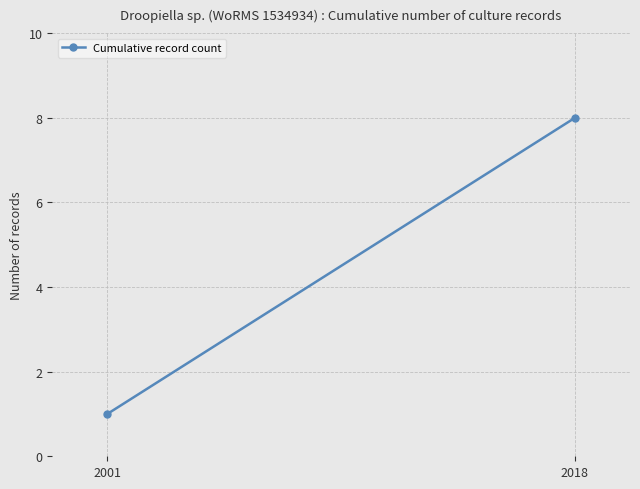

Which category has the highest value across all series?

2018